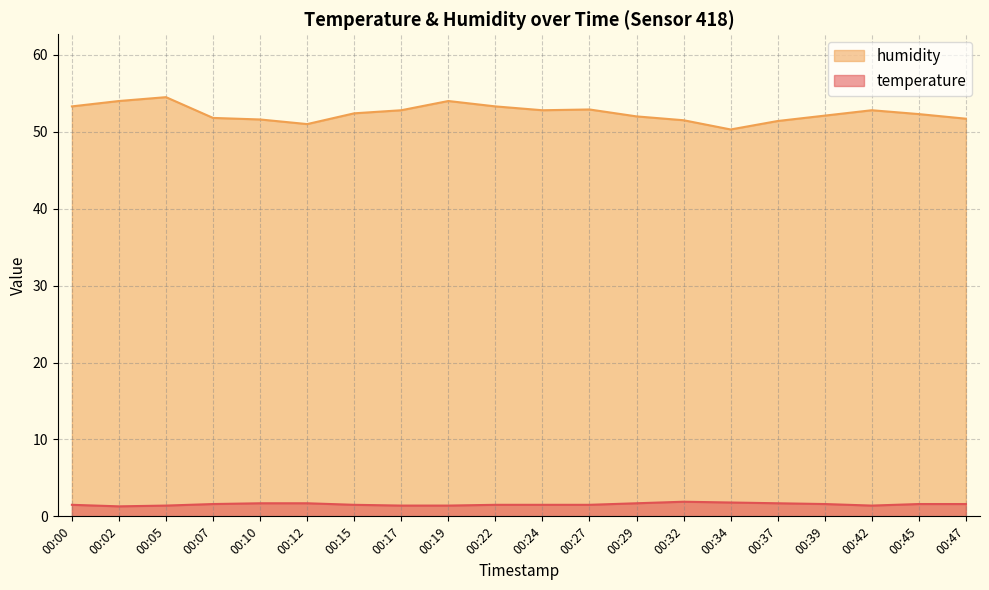

What is the value of the temperature point at the 6th from the left?

1.7